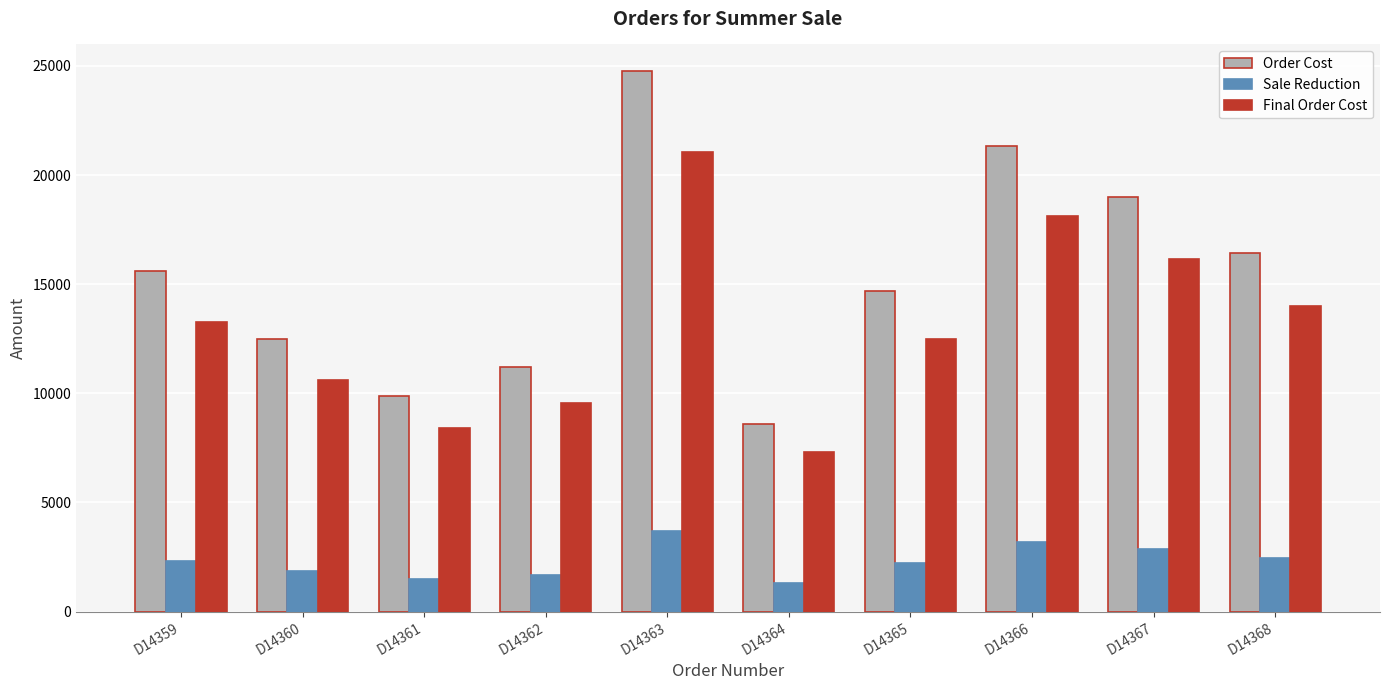

What is the value of the Order Cost bar at the 1st from the left?

15600.0